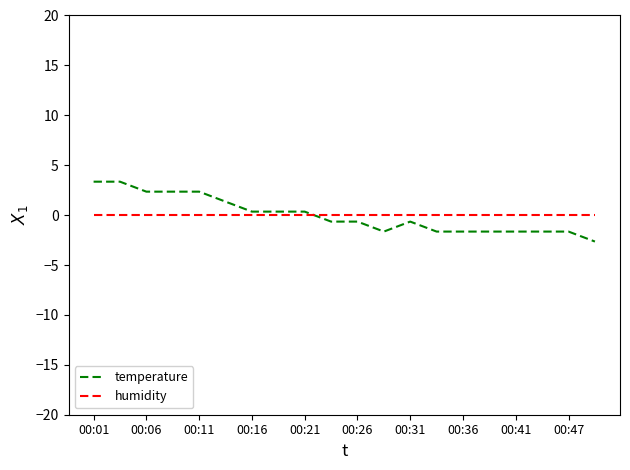

List the series in order of their peak value, highest first.

temperature, humidity